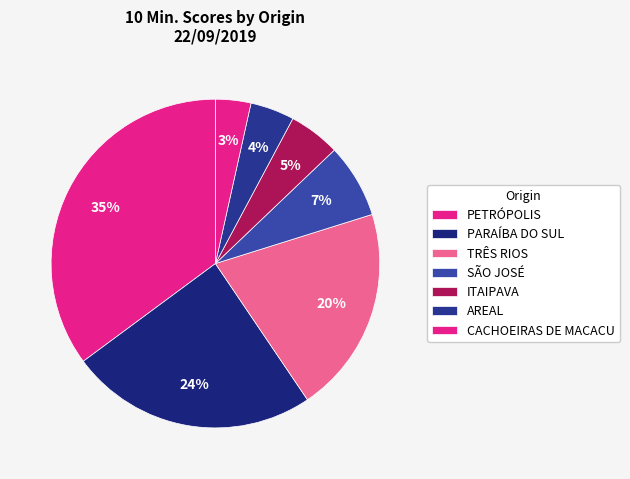

What is the largest slice in the pie chart?

PETRÓPOLIS